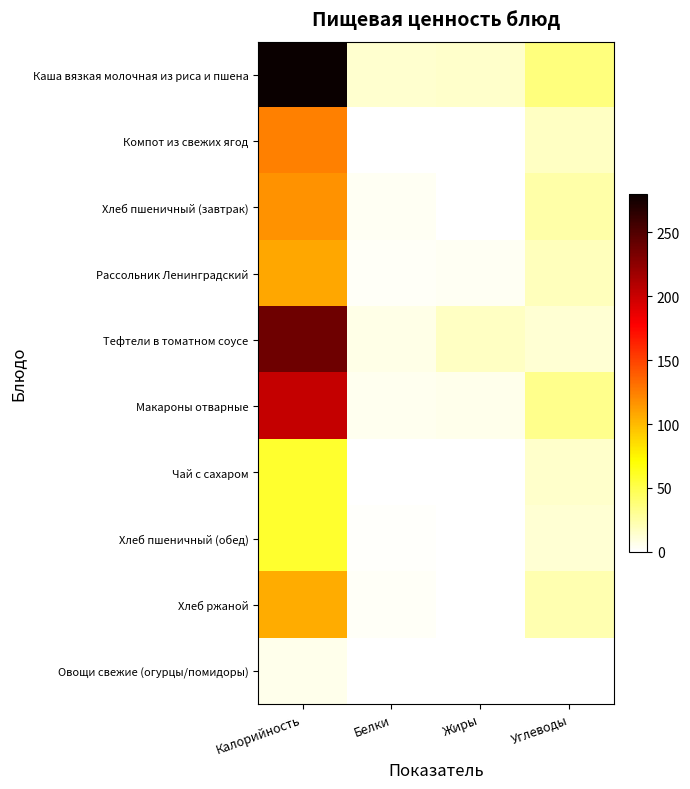

How many distinct data groups are displayed?

10